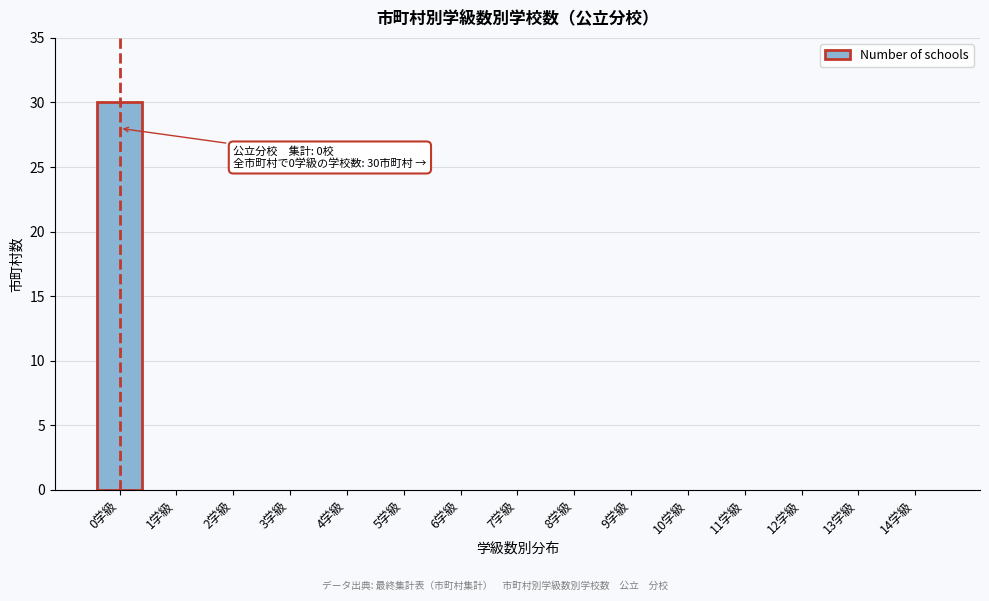

Reading left to right, transcribe all the data shown in this chart.

0学級=30	1学級=0	2学級=0	3学級=0	4学級=0	5学級=0	6学級=0	7学級=0	8学級=0	9学級=0	10学級=0	11学級=0	12学級=0	13学級=0	14学級=0